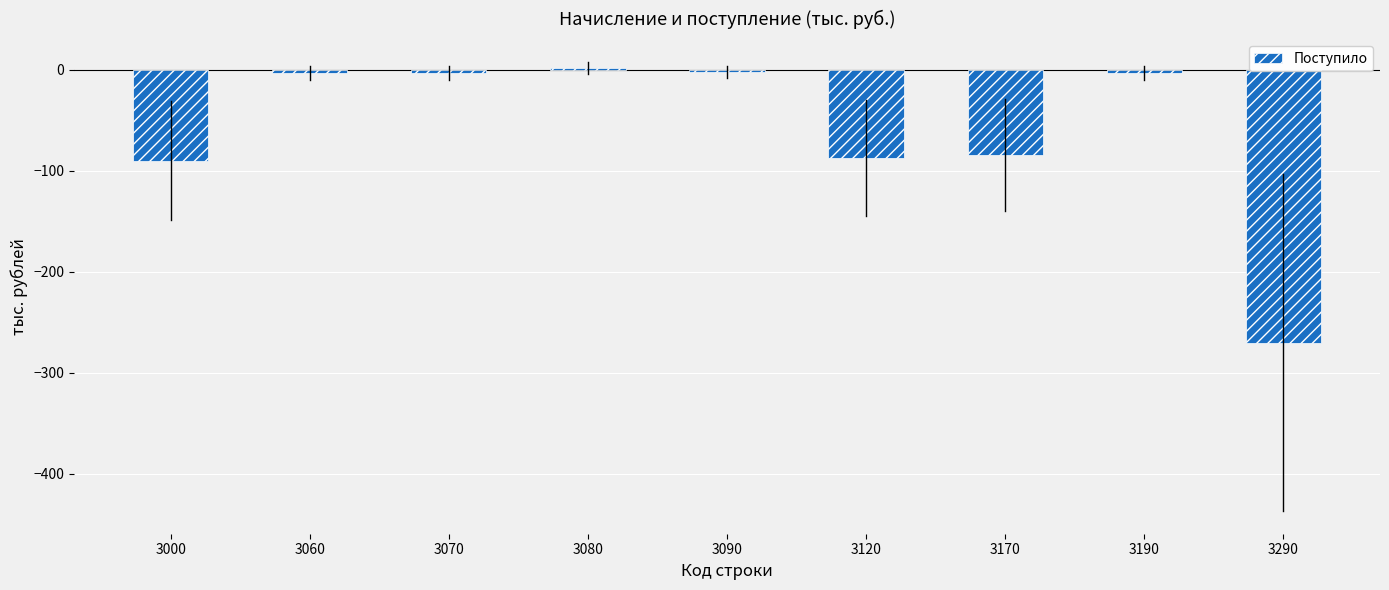

How many series are shown in this chart?

1